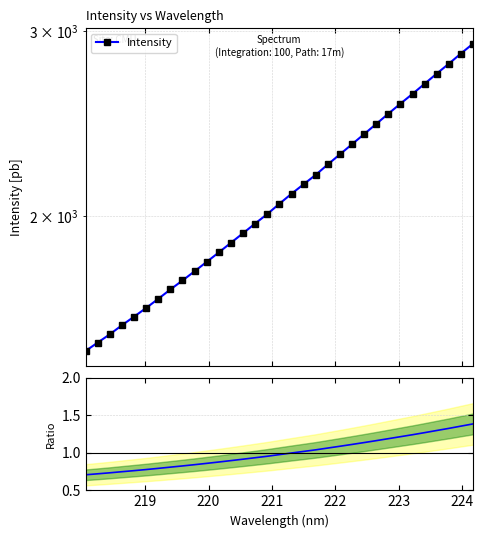

Which series has the largest total across all categories?

Intensity